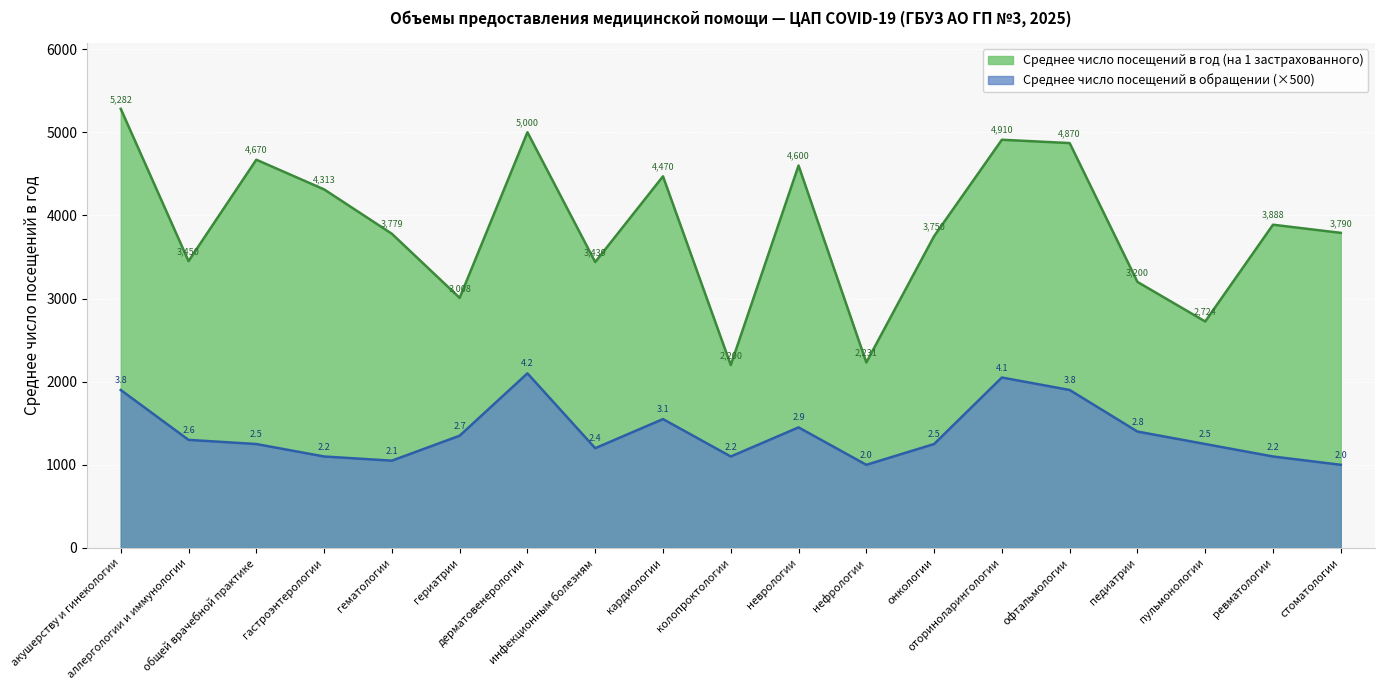

Rank the series by their maximum value, from lowest to highest.

Среднее число посещений в обращении (×500), Среднее число посещений в год (на 1 застрахованного)